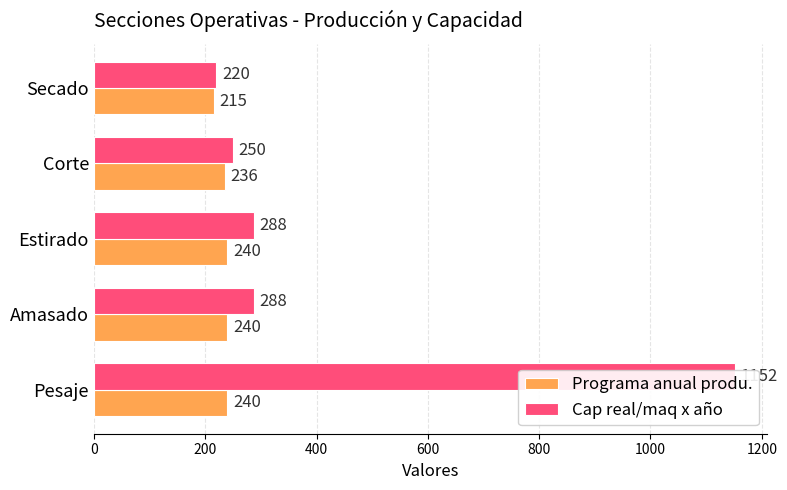

What value does the Programa anual produ. series have at Corte, to the nearest 10?

240